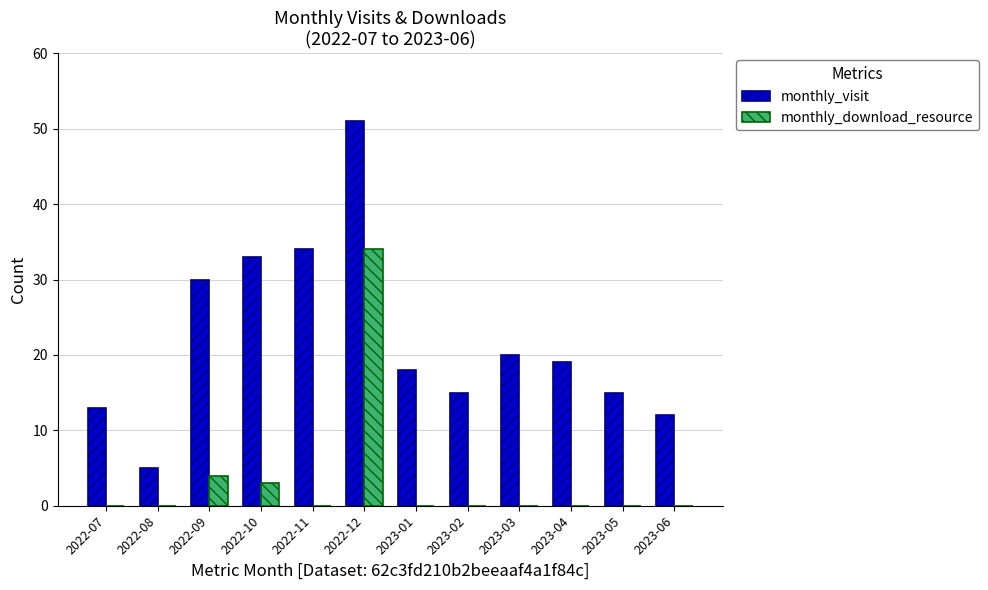

The value of monthly_visit at 2022-07 is 13. True or false?

True